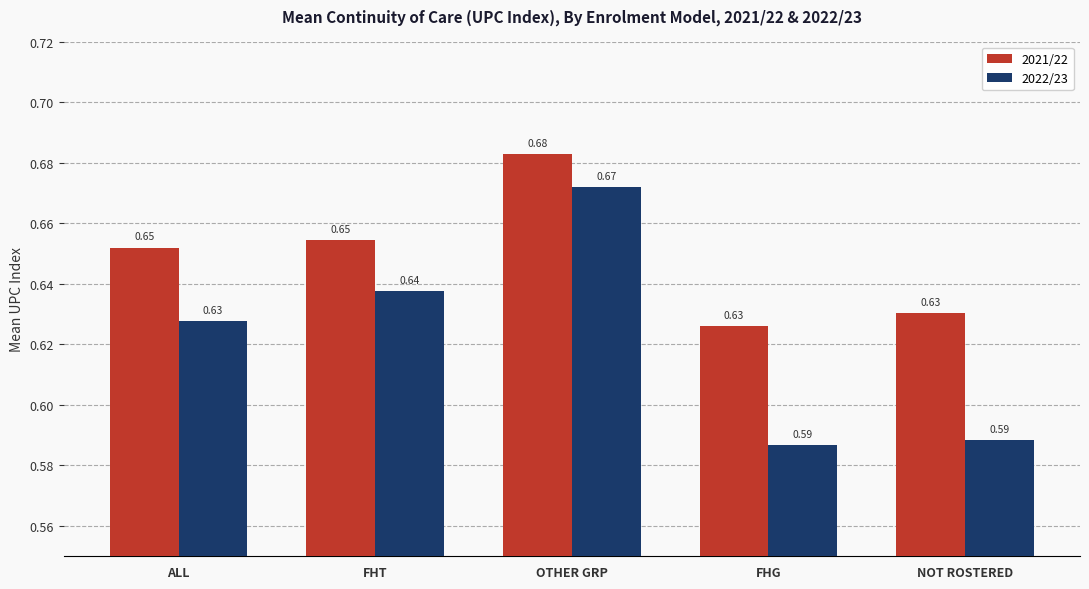

What is the sum of all 2022/23 values?

3.1